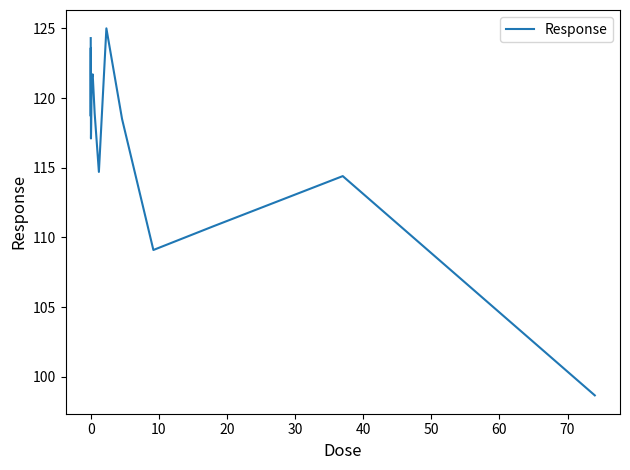

What is the difference between the maximum and minimum values?

26.3